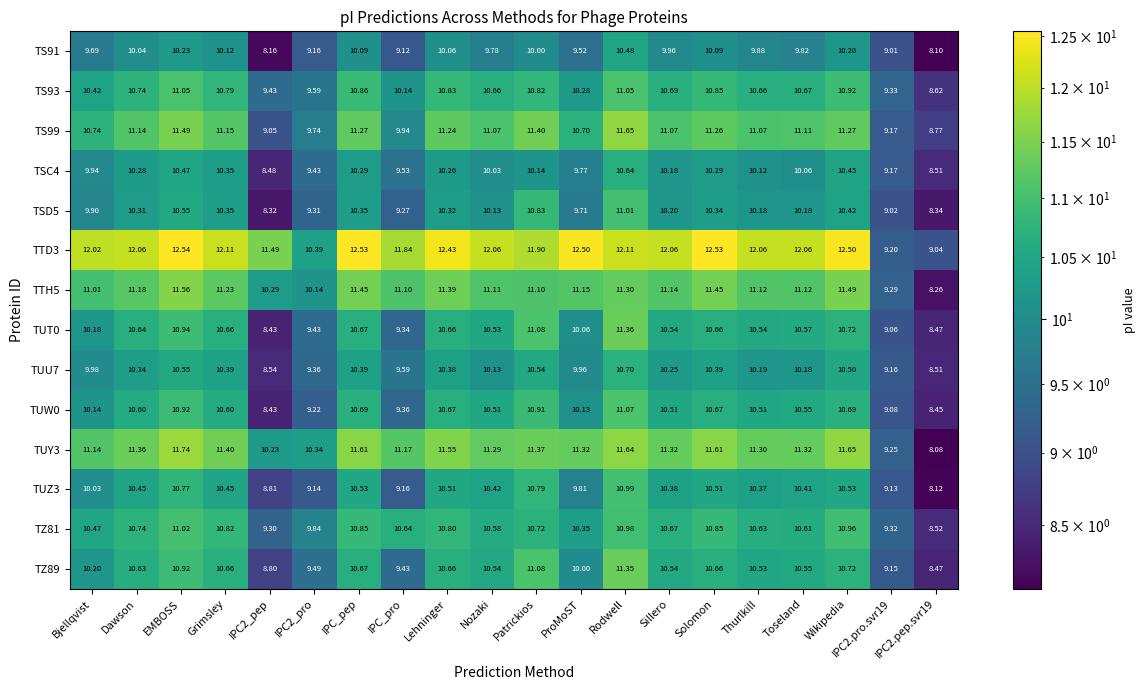

At which label does TS99 first exceed 11?

Dawson